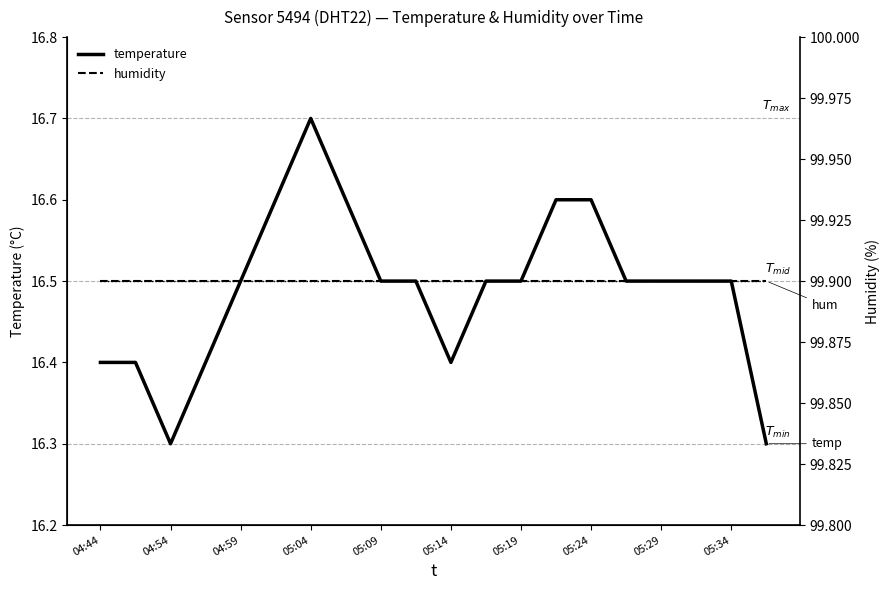

Which category has the highest value in the temperature series?

05:04